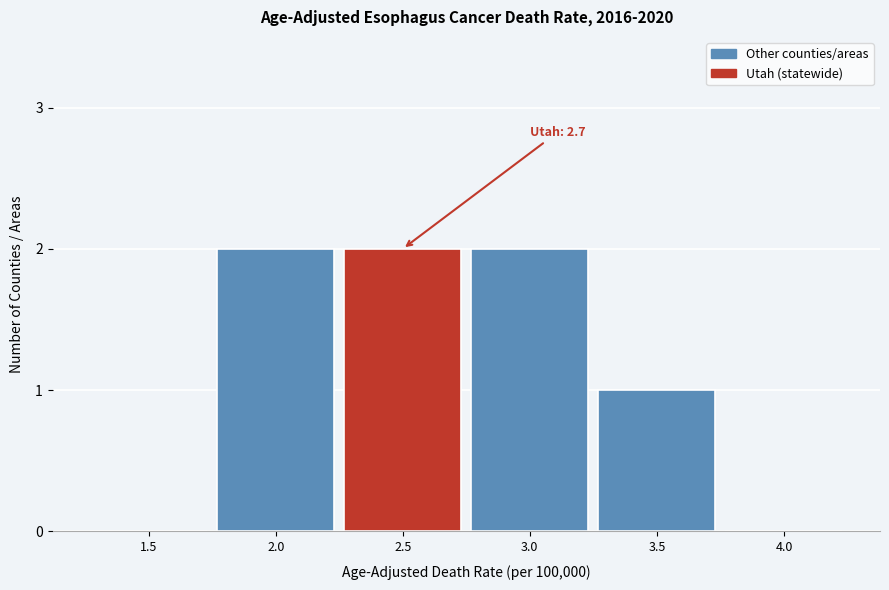

Reading left to right, transcribe all the data shown in this chart.

1.5=0	2.0=2	2.5=2	3.0=2	3.5=1	4.0=0